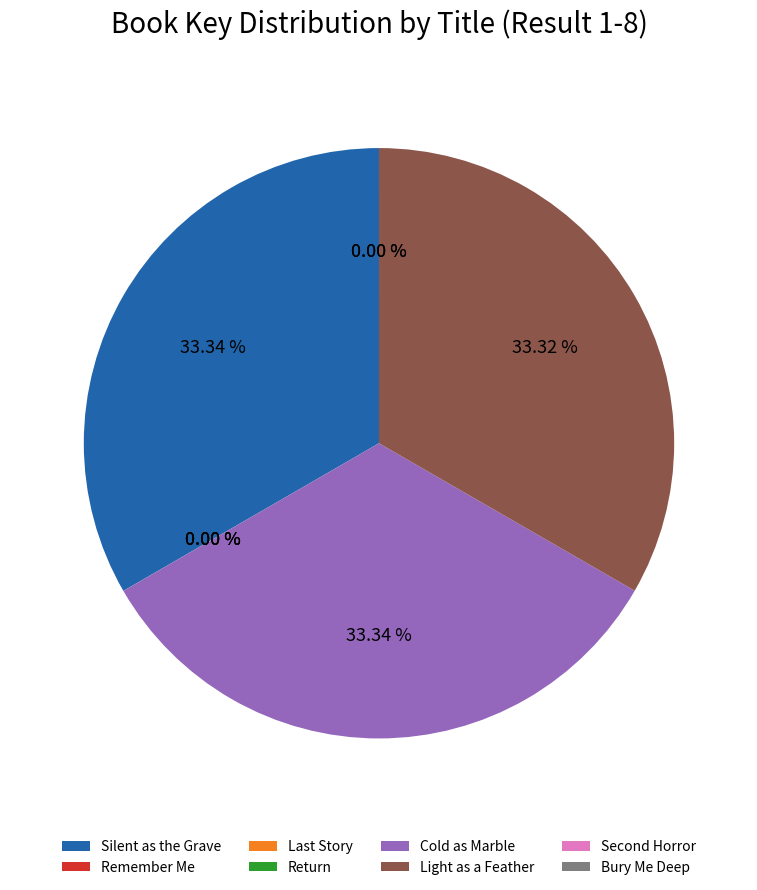

What is the ratio of the value at Light as a Feather to the value at Cold as Marble?

1.0